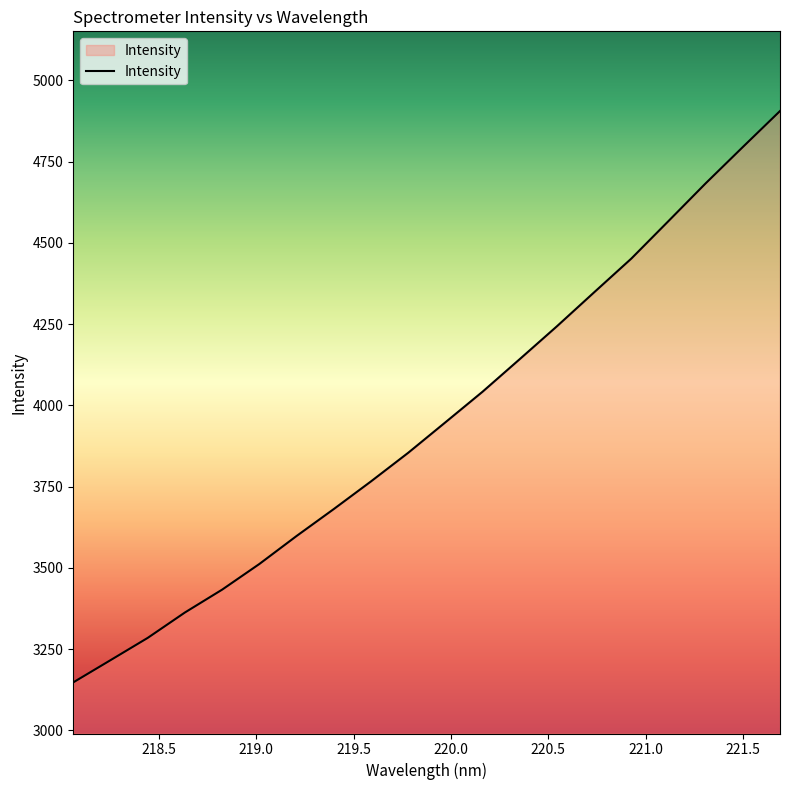

What is the minimum value shown in the chart?

3147.4